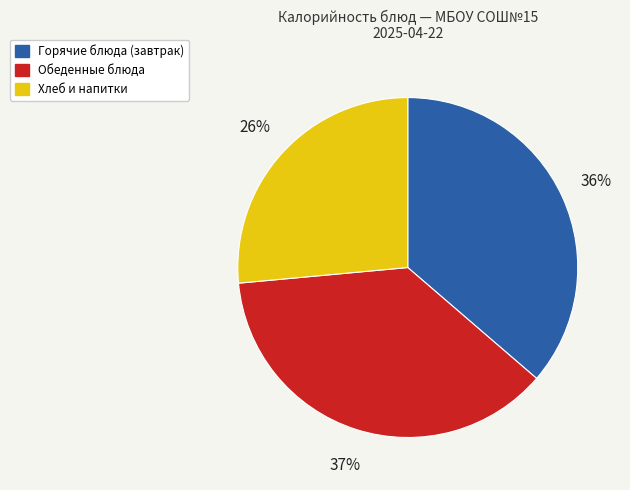

To the nearest percent, what is the average slice percentage?

33%